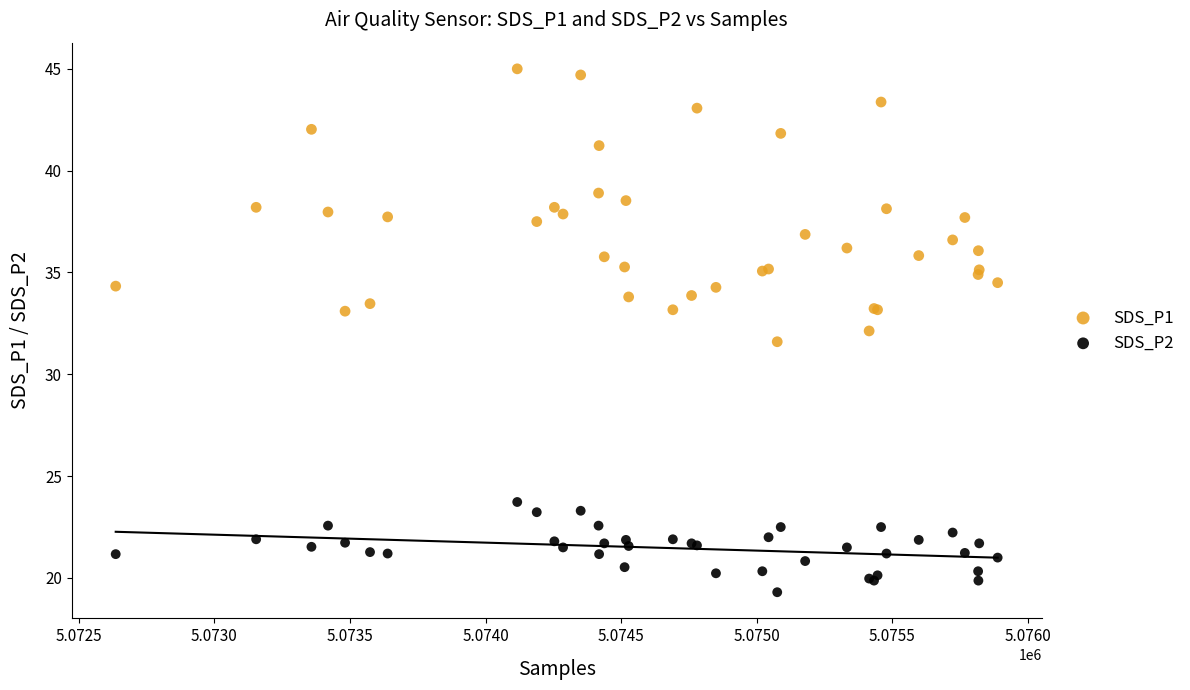

Which series reaches the minimum Y coordinate?

SDS_P2